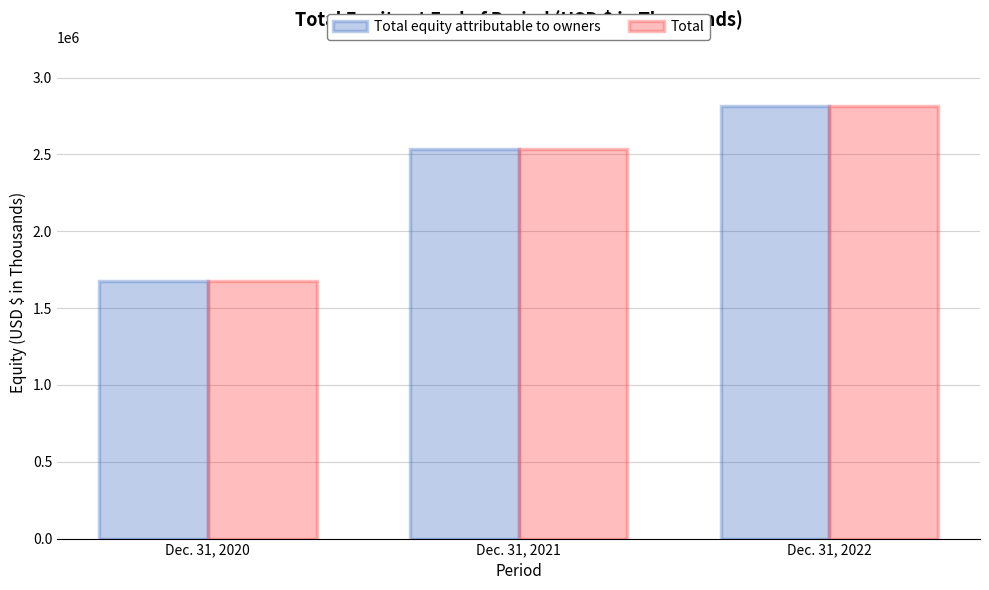

List the labels in order of Total equity attributable to owners value, smallest first.

Dec. 31, 2020, Dec. 31, 2021, Dec. 31, 2022